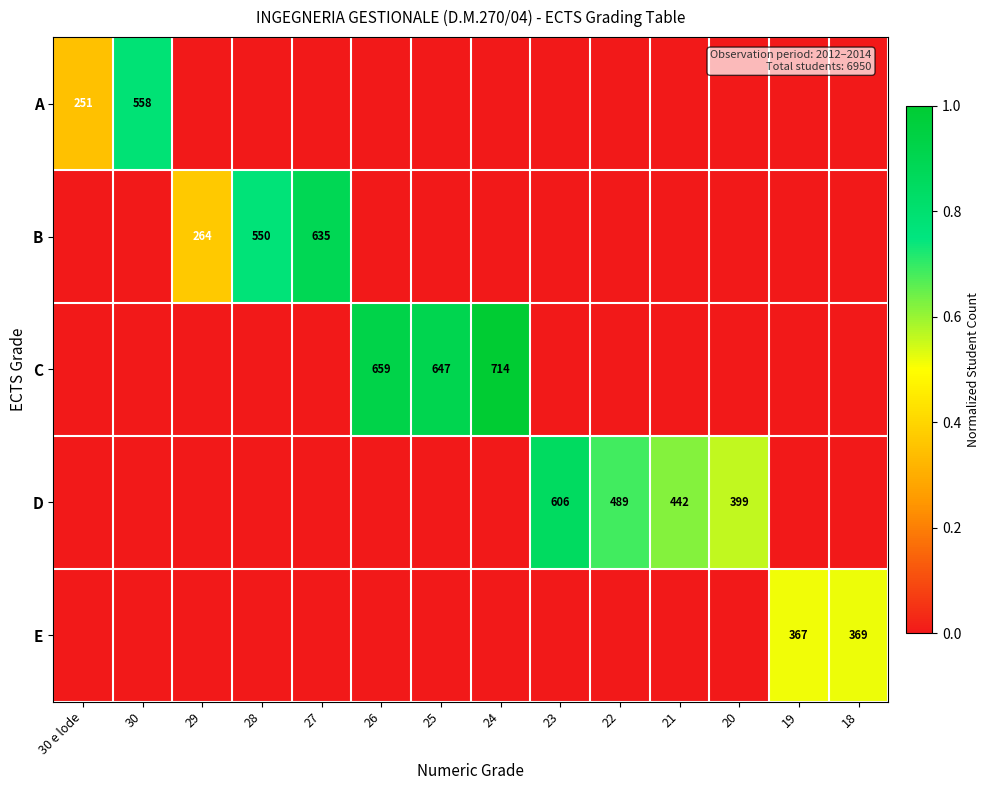

Count the number of categories in the chart.

14